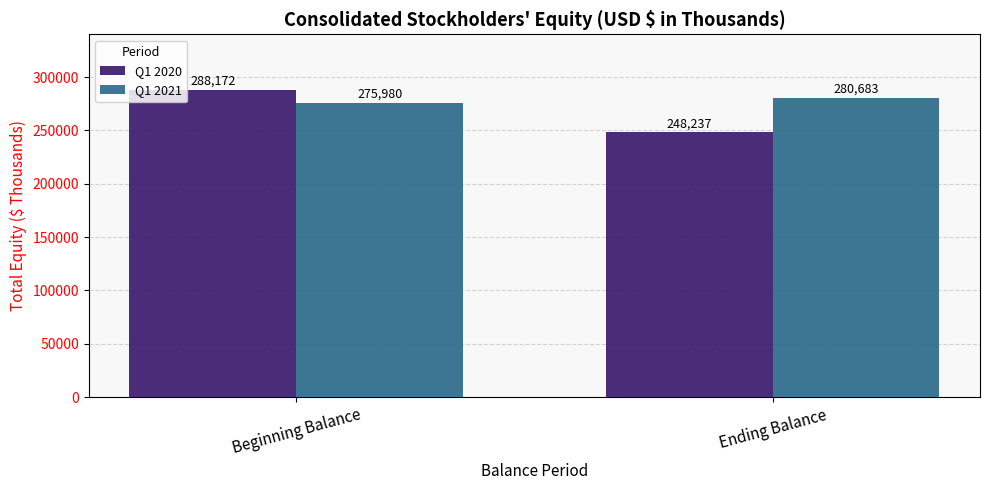

What is the maximum value shown in the chart?

288172